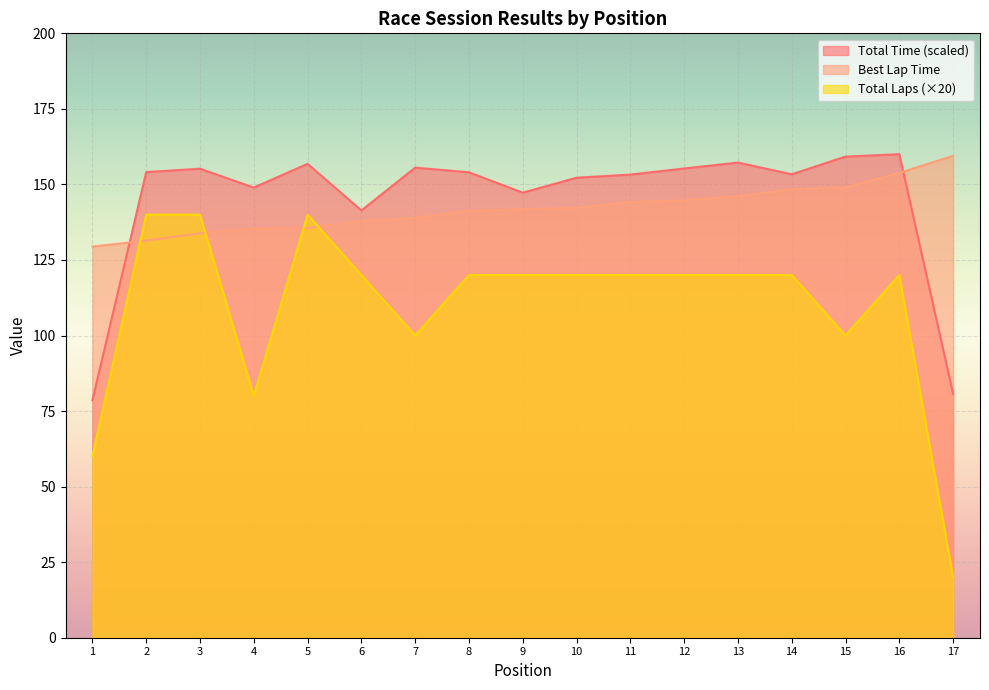

What is the spread (max minus min) of values at 4?

69.0